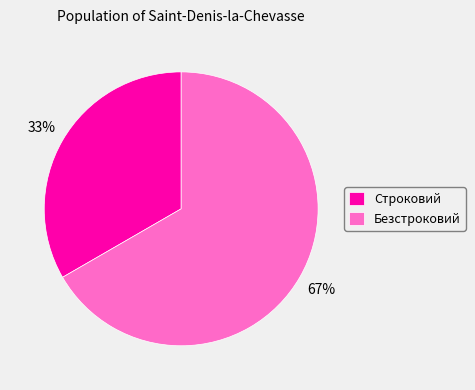

Is it true that Безстроковий is 75% of the pie?

False